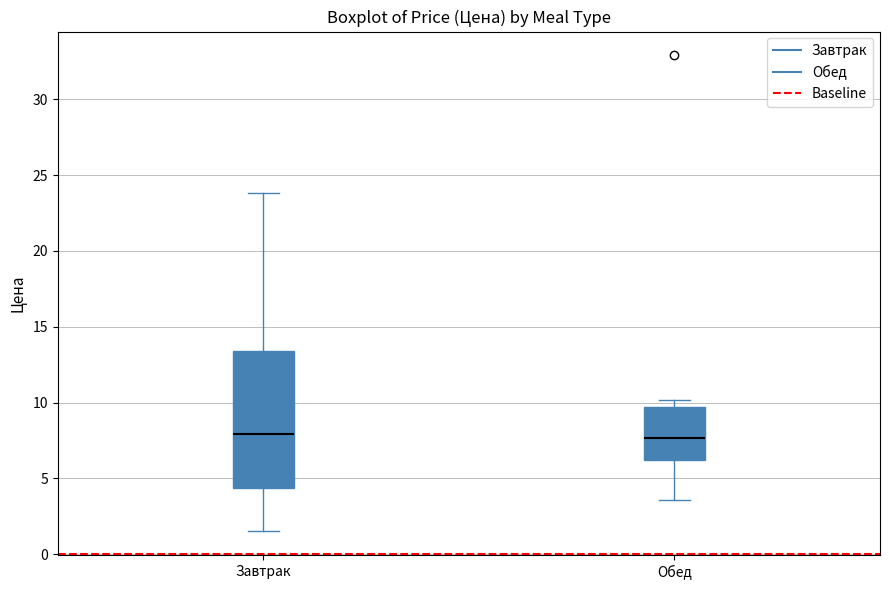

Where is the upper edge of the box for Обед on the y-axis? The values are not printed on the chart, so give them approximately, as read against the axis.

9.5